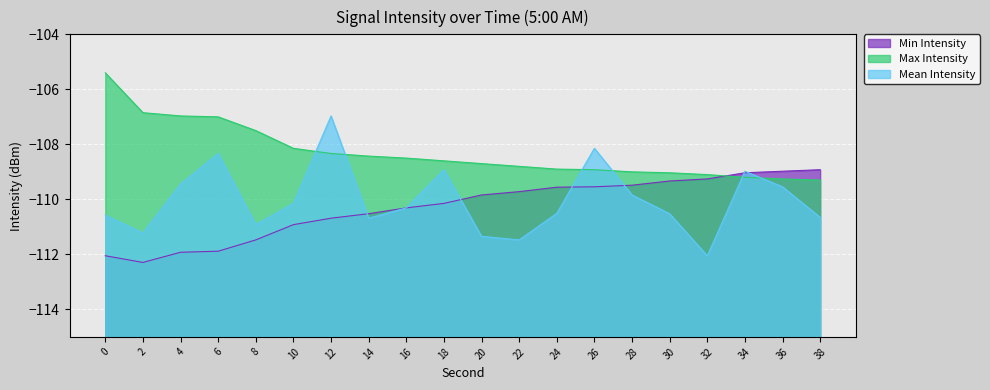

What is the value of the intensity_max point at the 4th from the left?

-107.0